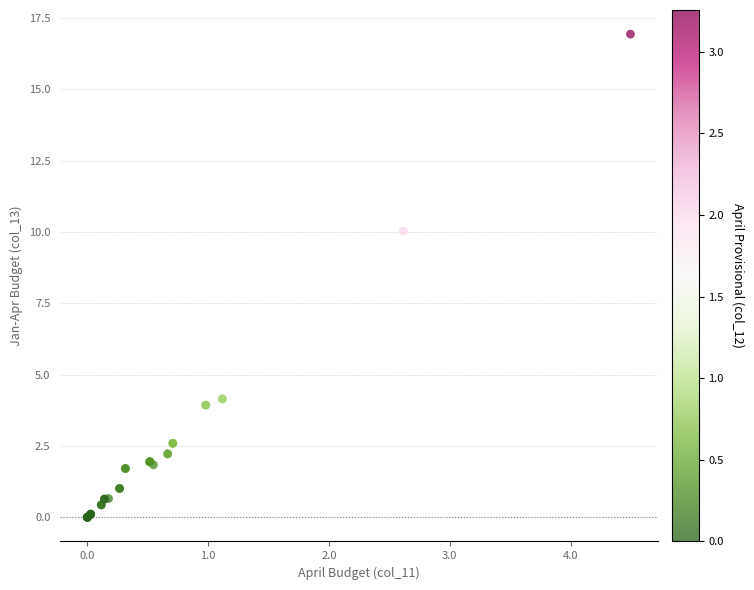

What Y value in the scatter plot is closest to 8?

10.0